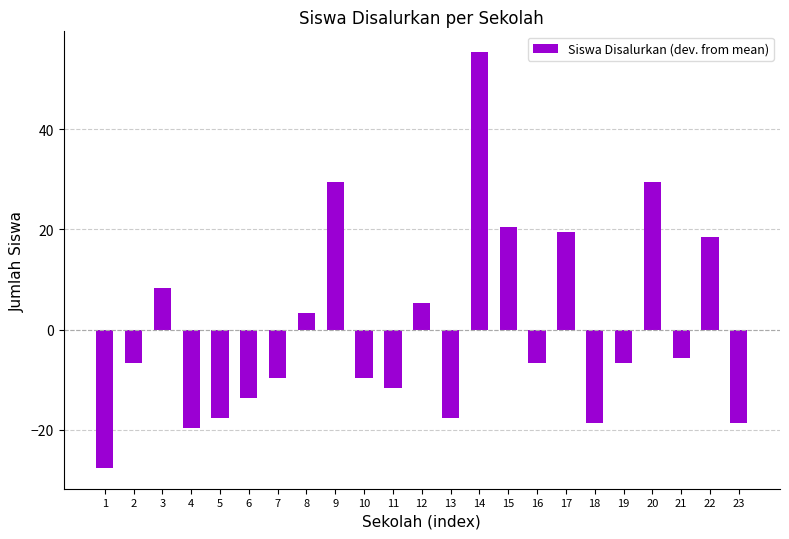

What is the difference between the maximum and minimum values?

83.0